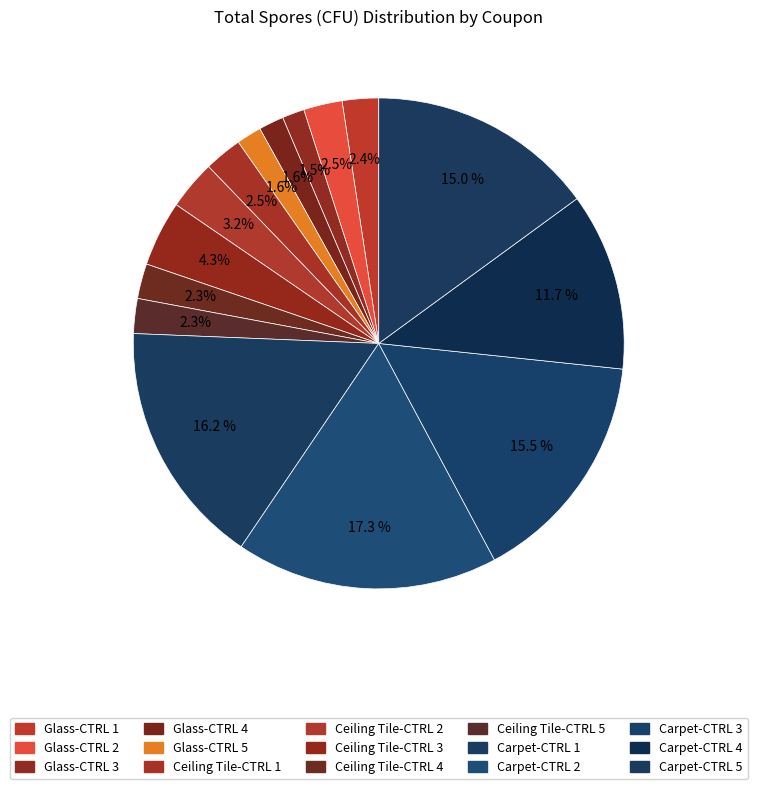

To the nearest percent, what is the average slice percentage?

7%